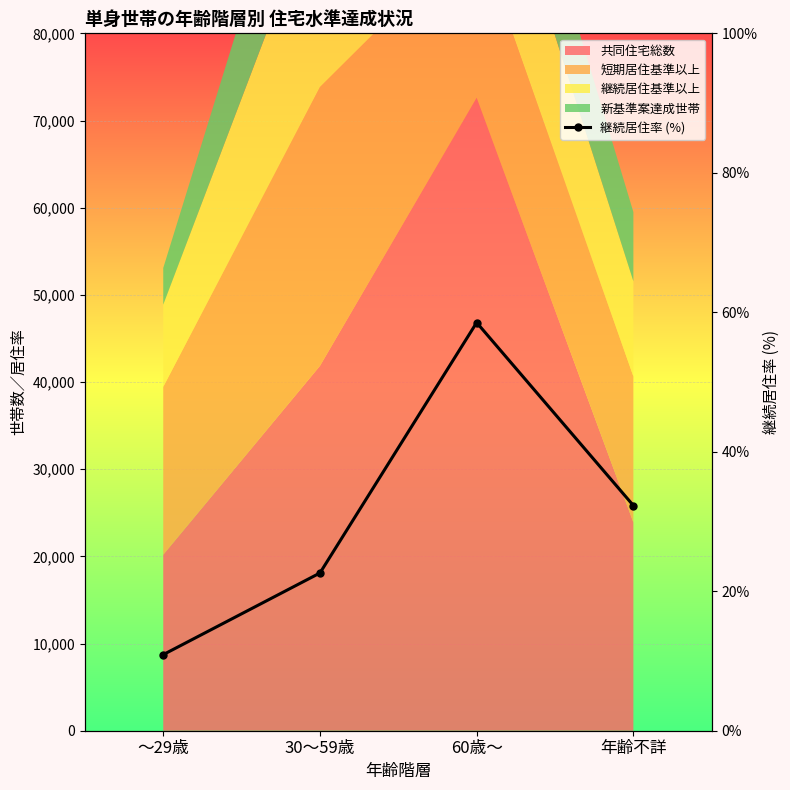

At which category does the chart reach its minimum across all series?

～29歳